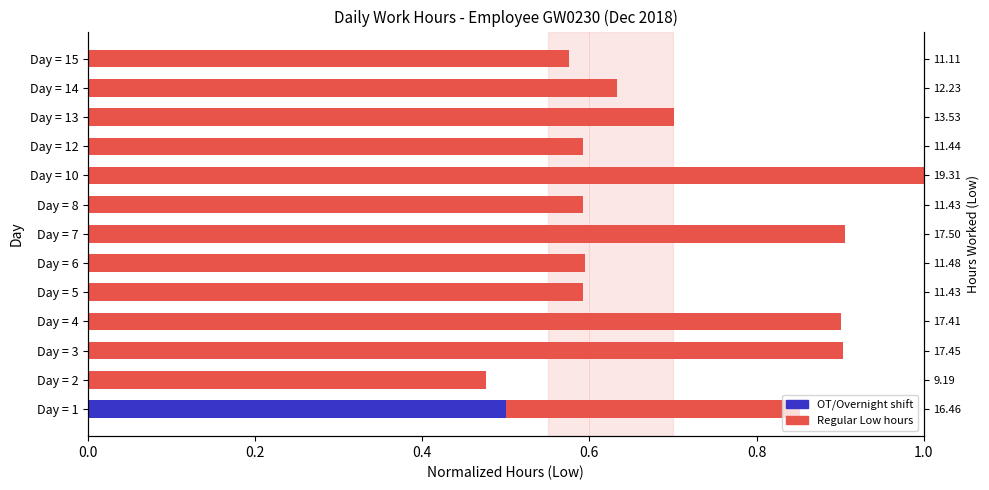

What position from the left is 9?

10